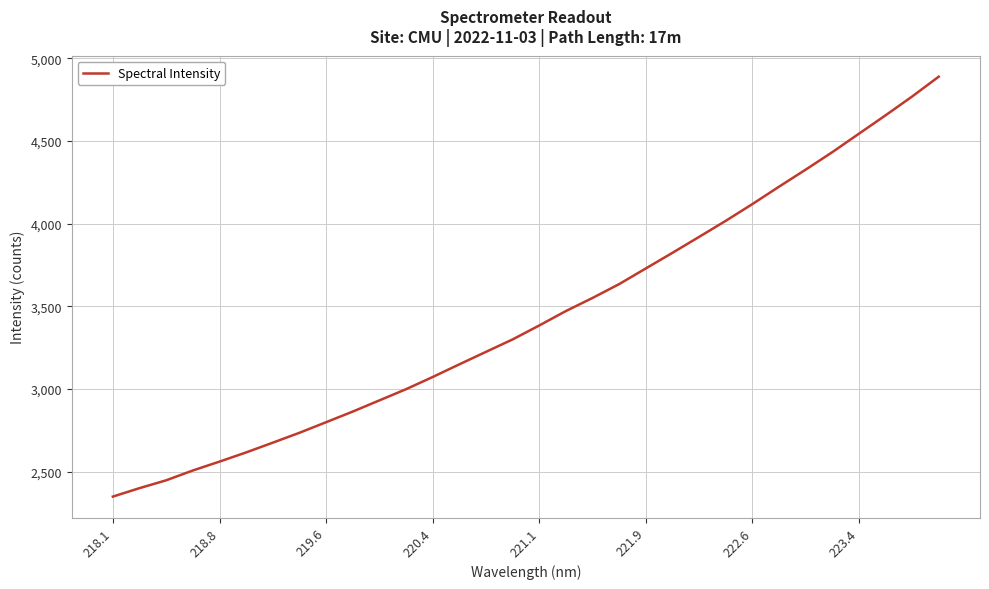

What is the maximum value shown in the chart?

4889.7